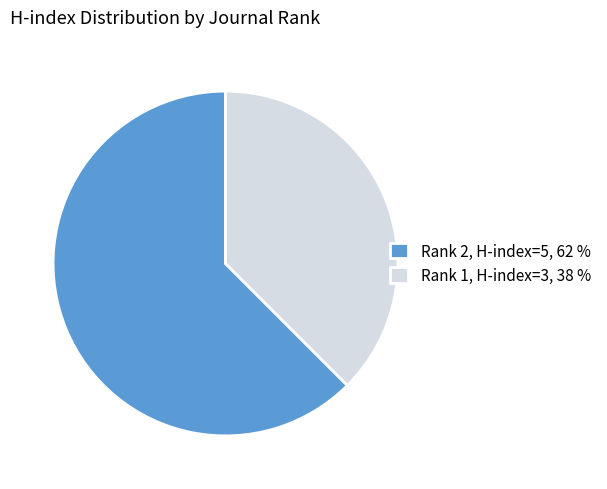

Rank the categories by value from highest to lowest.

Rank 2, H-index=5, 62 %, Rank 1, H-index=3, 38 %